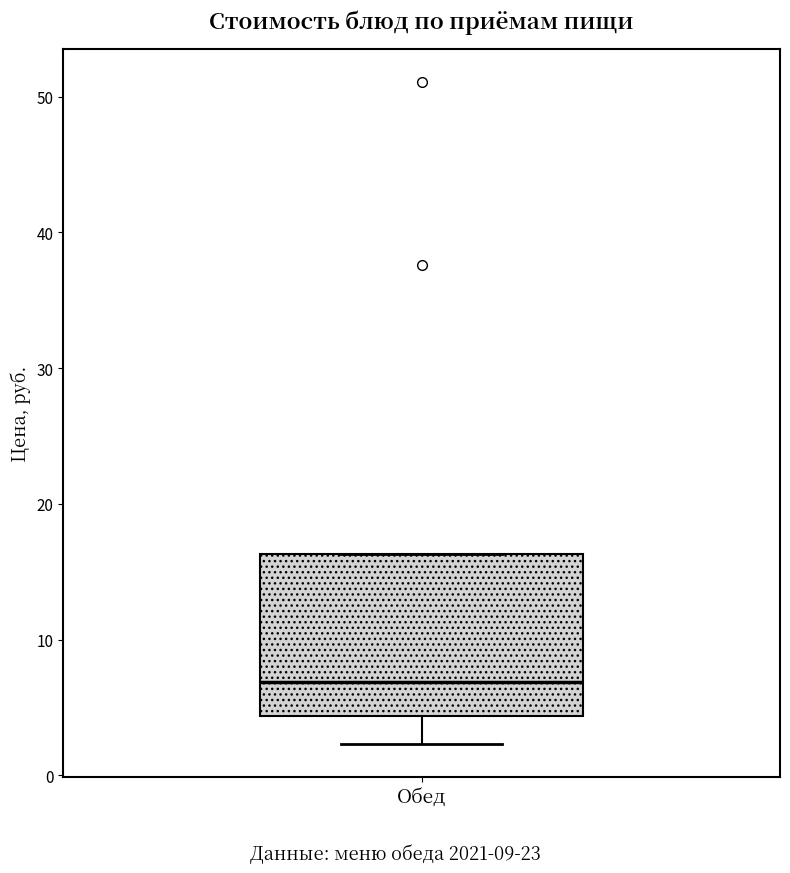

Transcribe this box plot: give where the median line is, the range the box spans, and where the two whiskers end, as read against the y-axis. The values are not printed on the chart, so give them approximately, as read against the axis.

median 7, box 4 to 16, whiskers 2 to 16